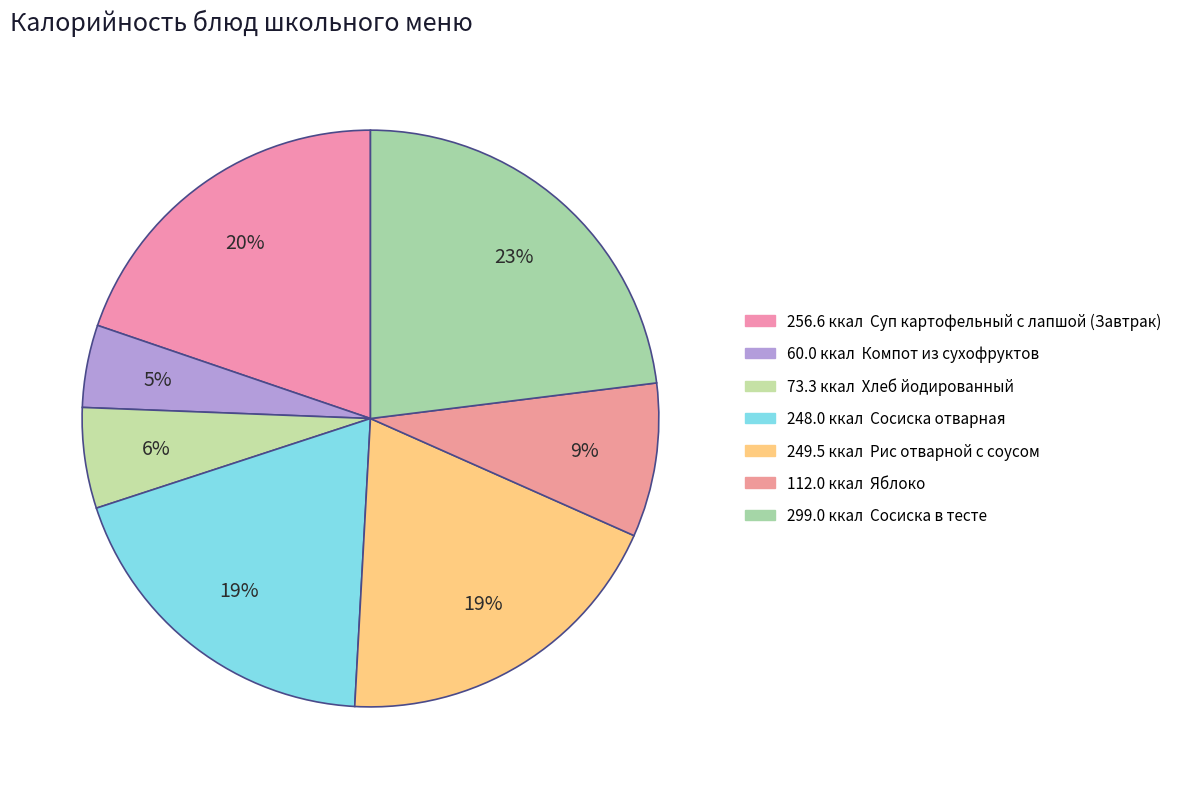

Does any single category account for the majority?

No